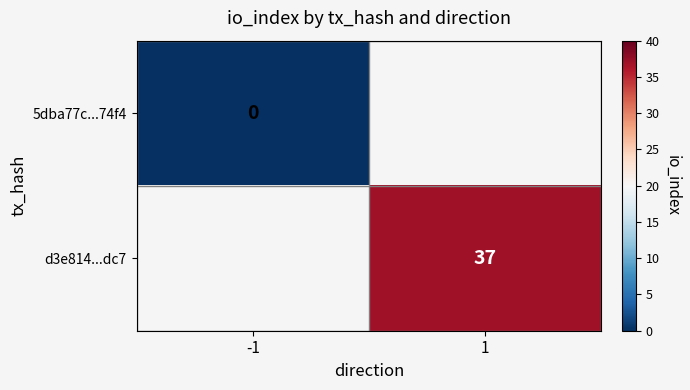

Is it true that d3e814...dc7 equals 57 at 1?

False